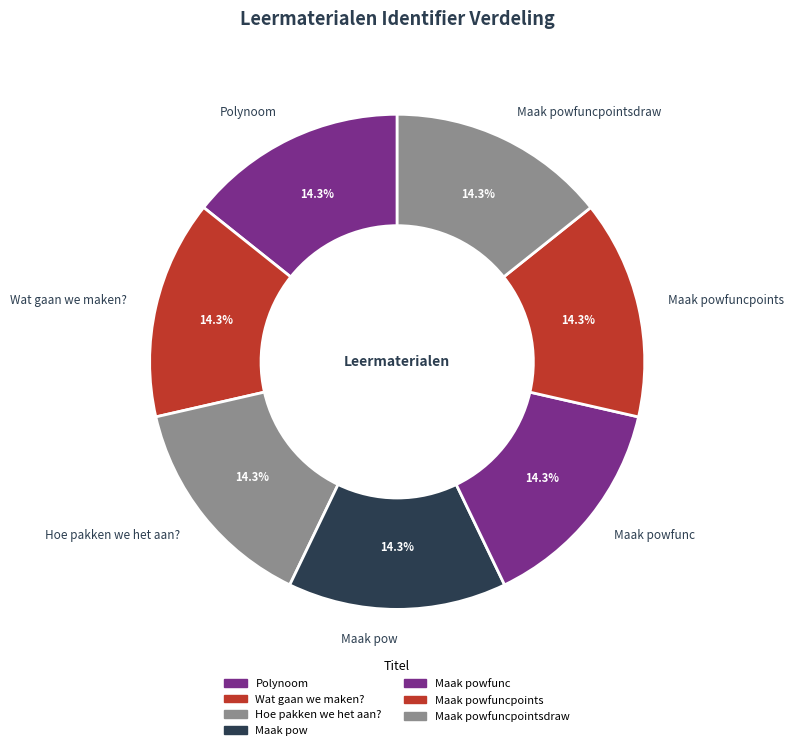

What percentage do Maak powfuncpoints and Maak pow together represent?

28.6%